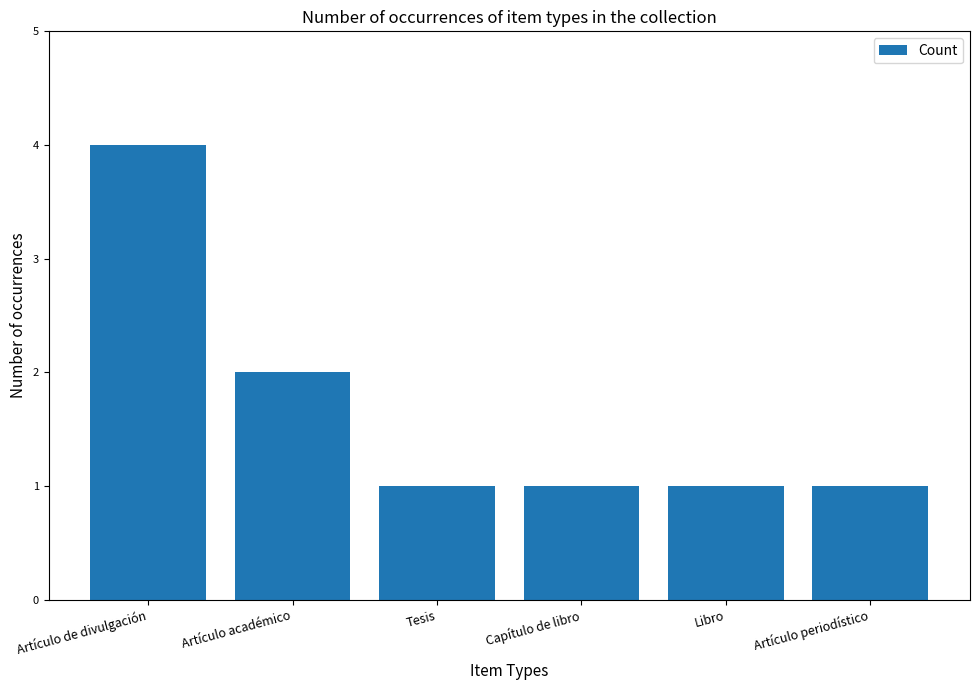

Is it true that the value at Artículo de divulgación is 6?

False